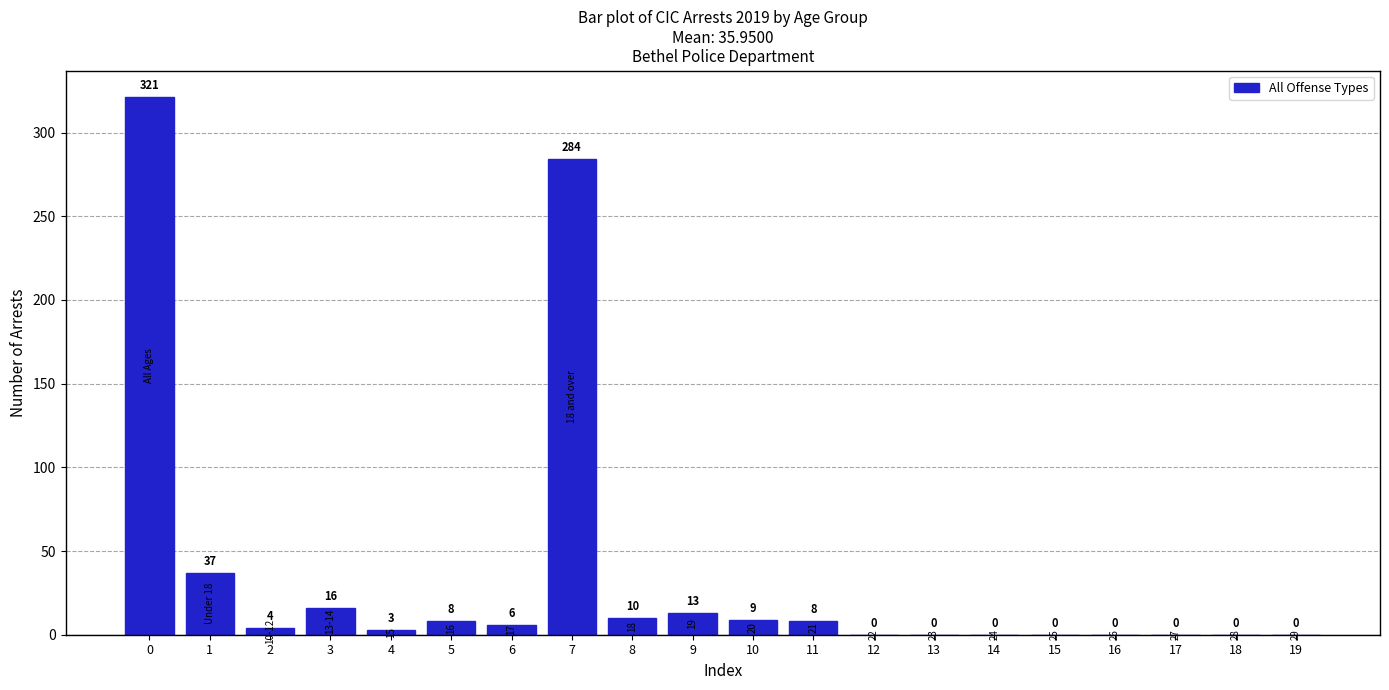

How many distinct data groups are displayed?

1